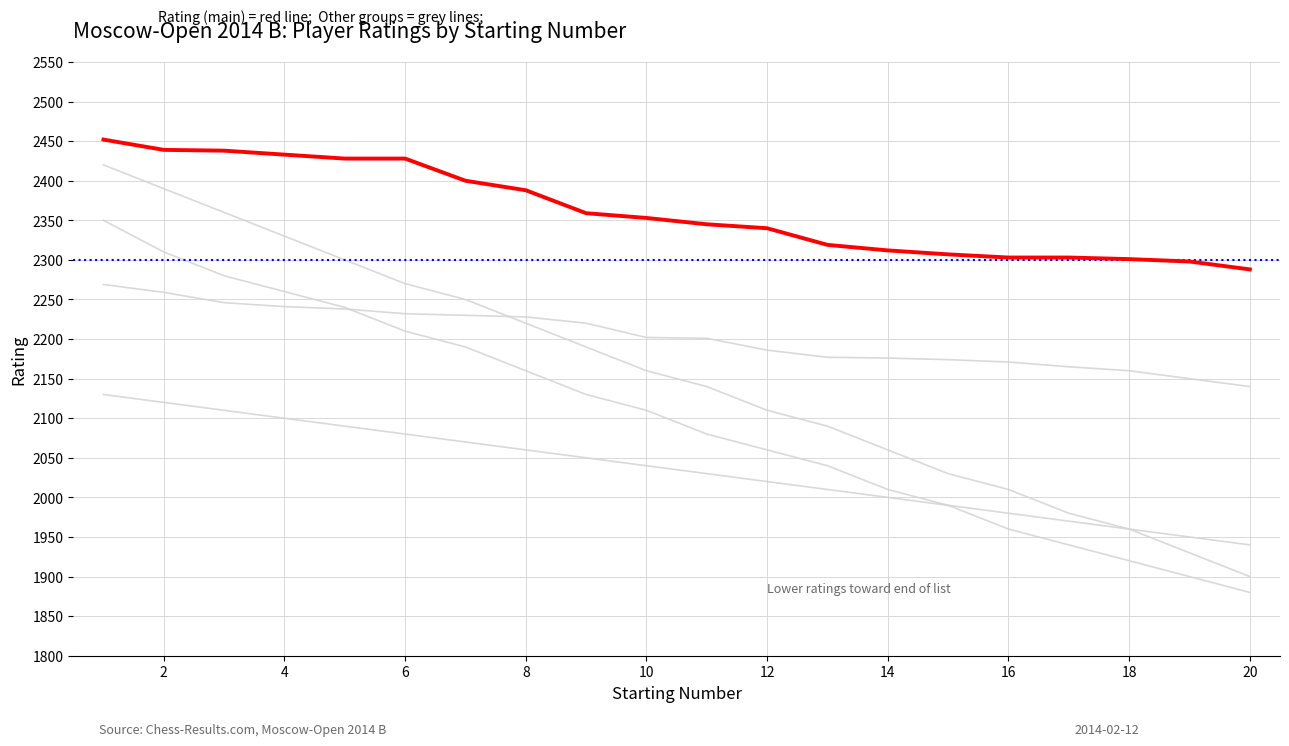

Reading right to left, list all the values displayed in this chart.

Rating (main): 20=2288	19=2298	18=2301	17=2303	16=2303	15=2307	14=2312	13=2319	12=2340	11=2345	10=2353	9=2359	8=2388	7=2400	6=2428	5=2428	4=2433	3=2438	2=2439	1=2452
Group A: 20=2140	19=2150	18=2160	17=2165	16=2171	15=2174	14=2176	13=2177	12=2186	11=2201	10=2202	9=2220	8=2228	7=2230	6=2232	5=2238	4=2241	3=2246	2=2259	1=2269
Group B: 20=1940	19=1950	18=1960	17=1970	16=1980	15=1990	14=2000	13=2010	12=2020	11=2030	10=2040	9=2050	8=2060	7=2070	6=2080	5=2090	4=2100	3=2110	2=2120	1=2130
Group C: 20=1880	19=1900	18=1920	17=1940	16=1960	15=1990	14=2010	13=2040	12=2060	11=2080	10=2110	9=2130	8=2160	7=2190	6=2210	5=2240	4=2260	3=2280	2=2310	1=2350
Group D: 20=1900	19=1930	18=1960	17=1980	16=2010	15=2030	14=2060	13=2090	12=2110	11=2140	10=2160	9=2190	8=2220	7=2250	6=2270	5=2300	4=2330	3=2360	2=2390	1=2420